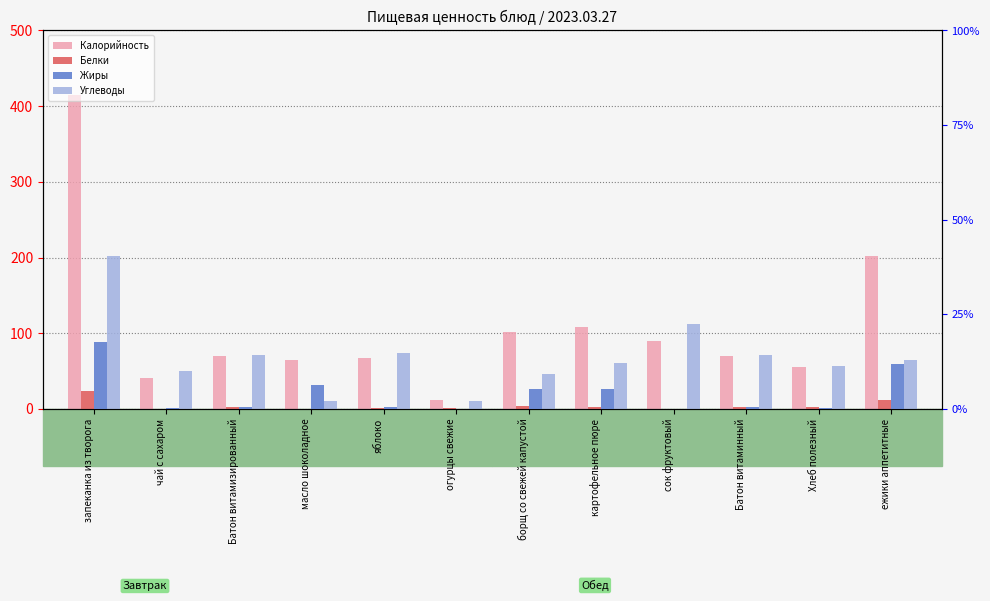

How many data points in Калорийность are less than 70?

5